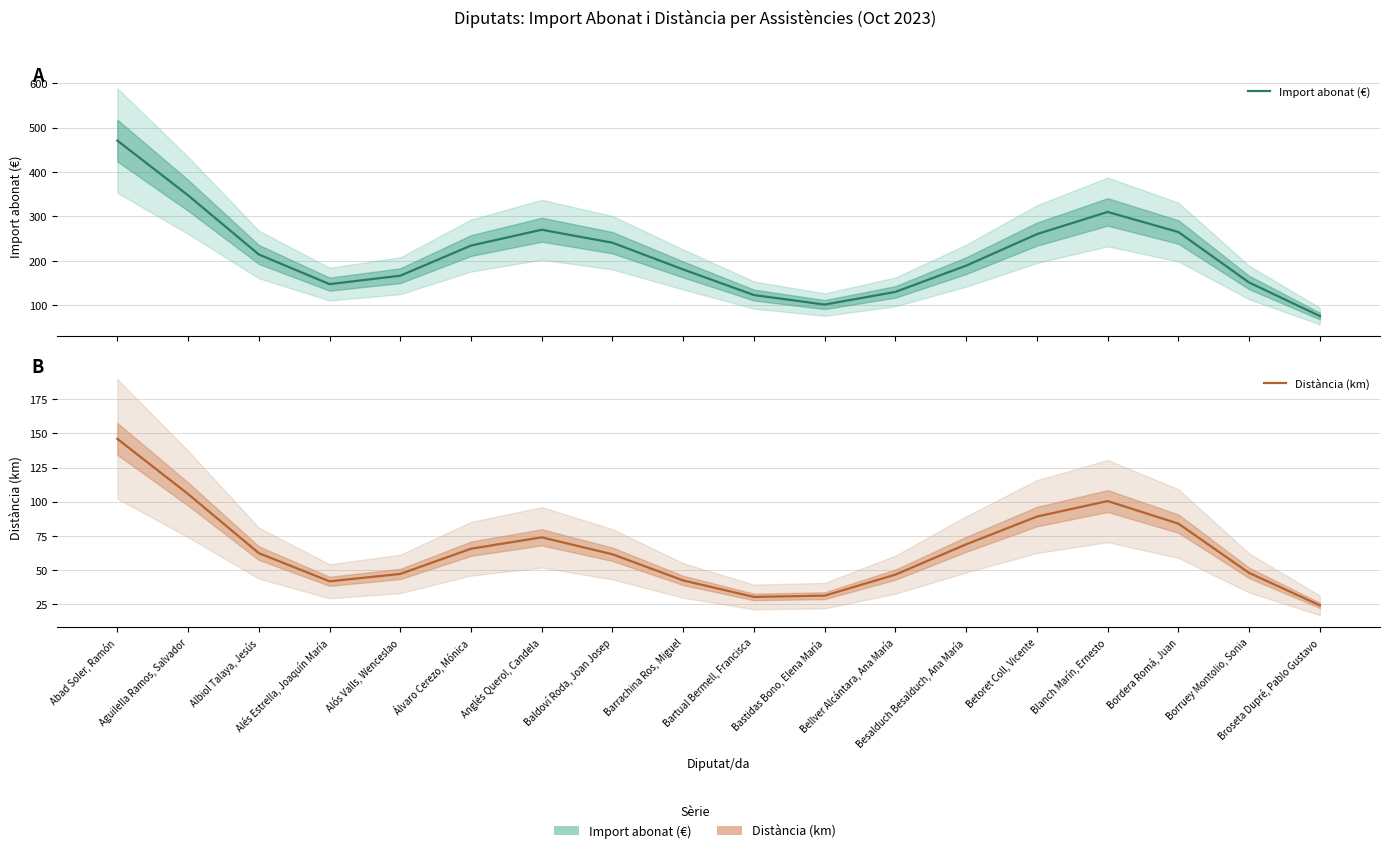

Rank the series at Bastidas Bono, Elena María from highest to lowest value.

Import abonat (€), Distància (km)